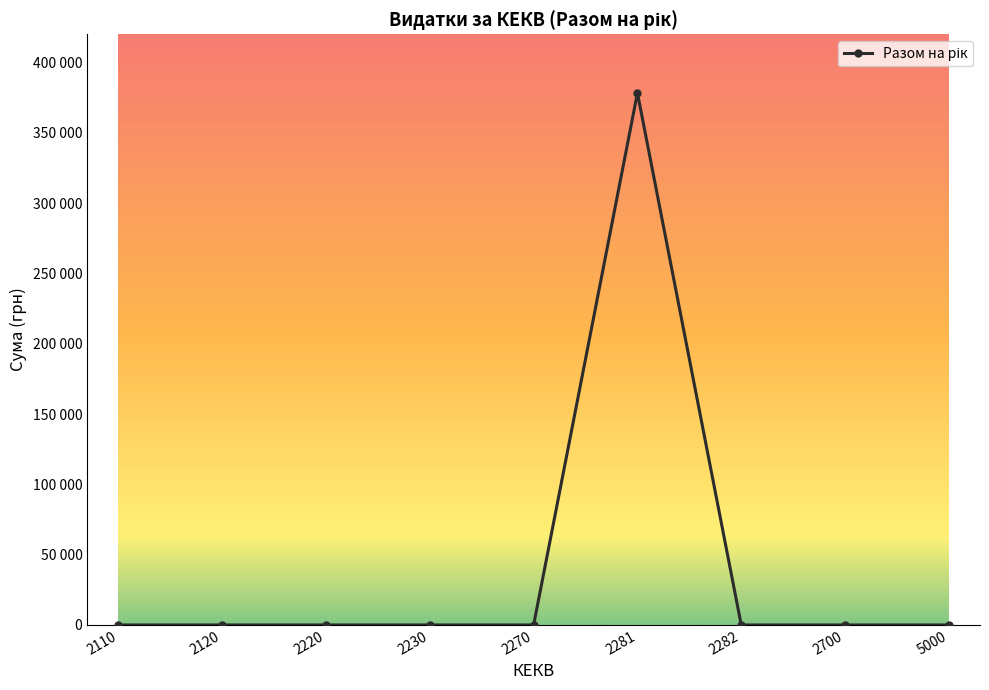

What is the maximum value shown in the chart?

378270